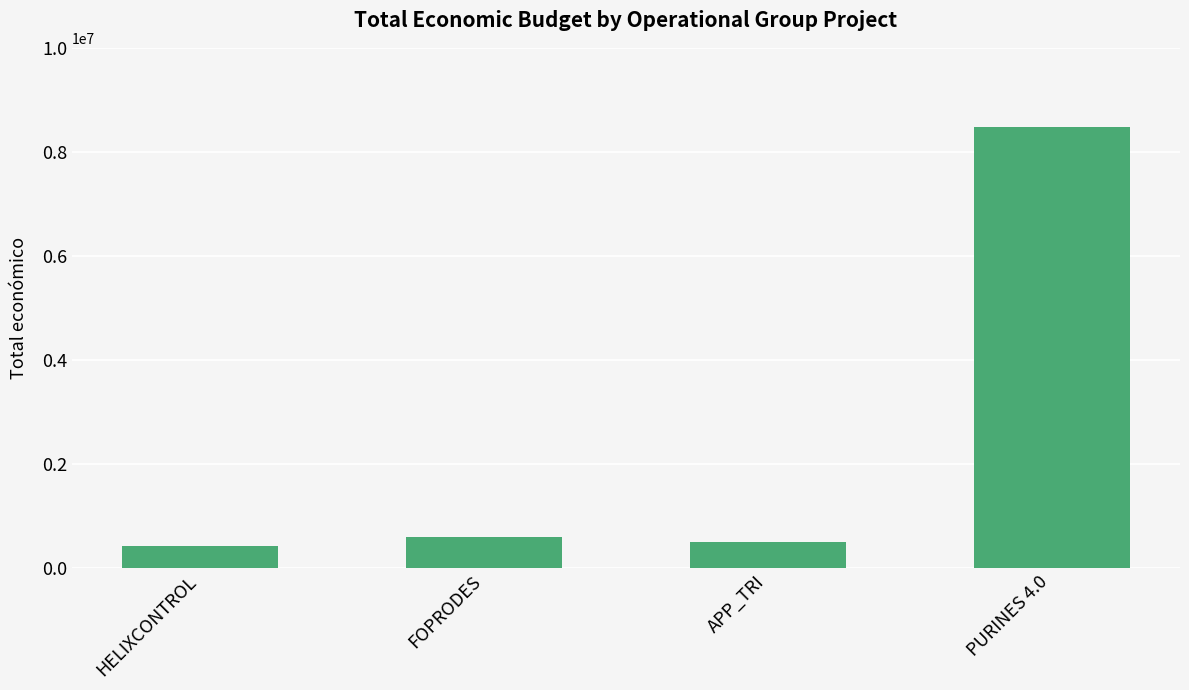

How many series are shown in this chart?

1